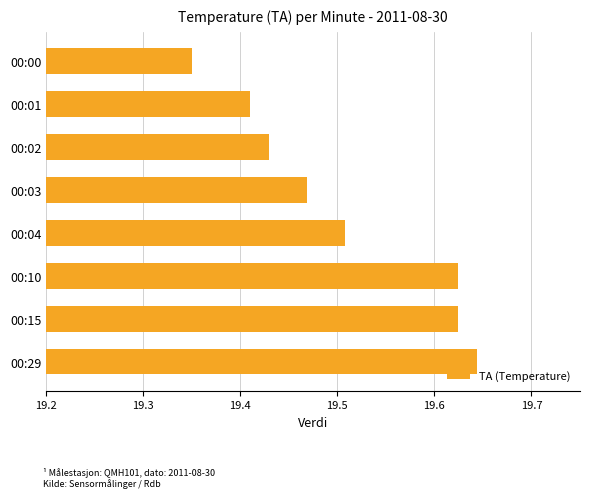

Is it true that the value at 00:04 is 27.1?

False